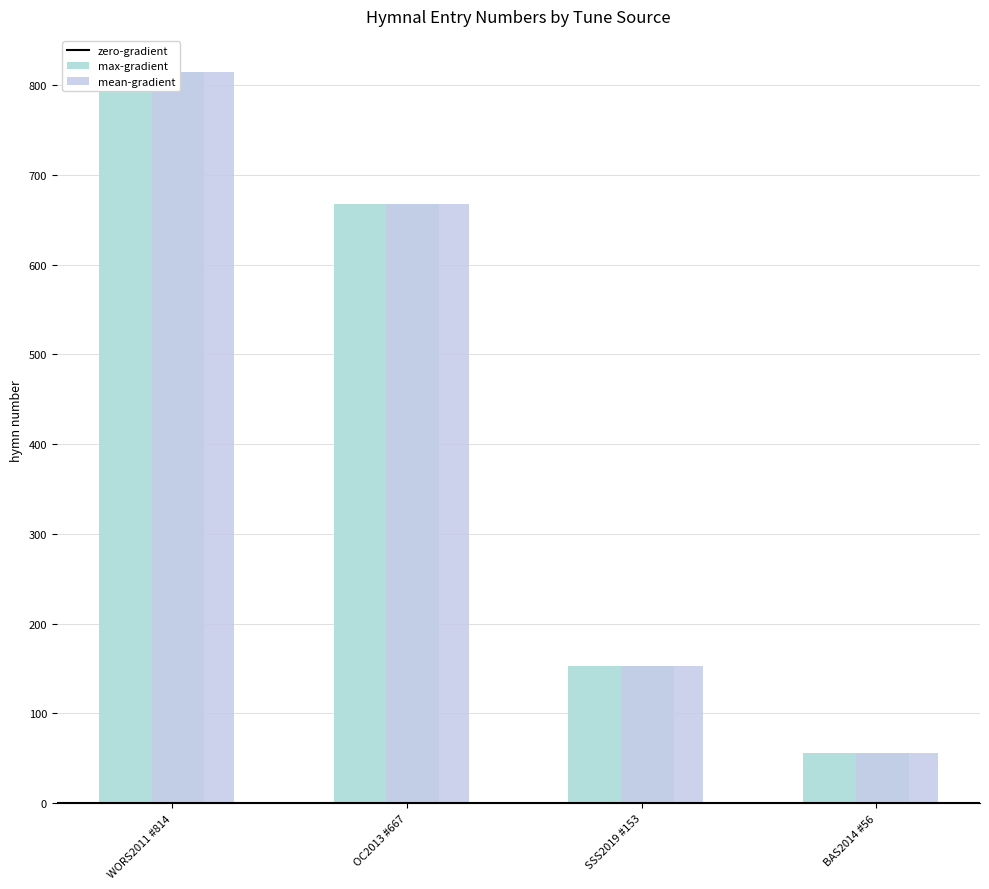

Does the chart contain any negative values?

No